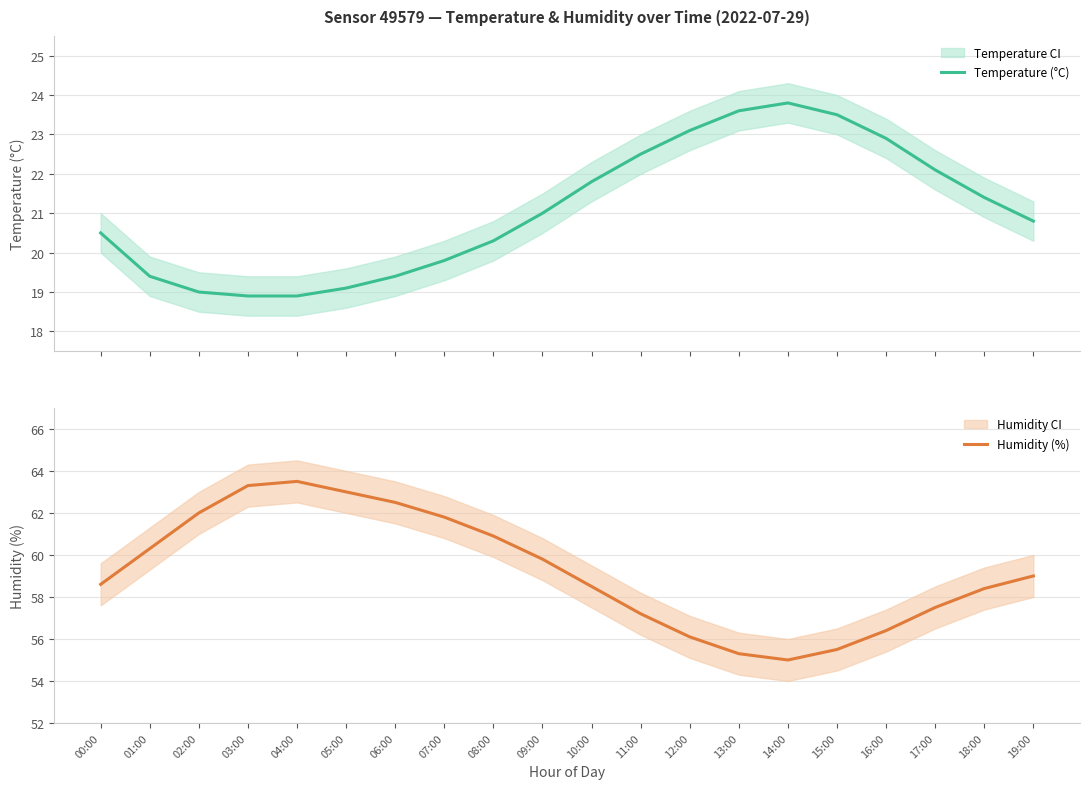

Reading left to right, what are all the values shown in this chart?

Temperature (°C): 00:00=20.5	01:00=19.4	02:00=19.0	03:00=18.9	04:00=18.9	05:00=19.1	06:00=19.4	07:00=19.8	08:00=20.3	09:00=21.0	10:00=21.8	11:00=22.5	12:00=23.1	13:00=23.6	14:00=23.8	15:00=23.5	16:00=22.9	17:00=22.1	18:00=21.4	19:00=20.8
Humidity (%): 00:00=58.6	01:00=60.3	02:00=62.0	03:00=63.3	04:00=63.5	05:00=63.0	06:00=62.5	07:00=61.8	08:00=60.9	09:00=59.8	10:00=58.5	11:00=57.2	12:00=56.1	13:00=55.3	14:00=55.0	15:00=55.5	16:00=56.4	17:00=57.5	18:00=58.4	19:00=59.0